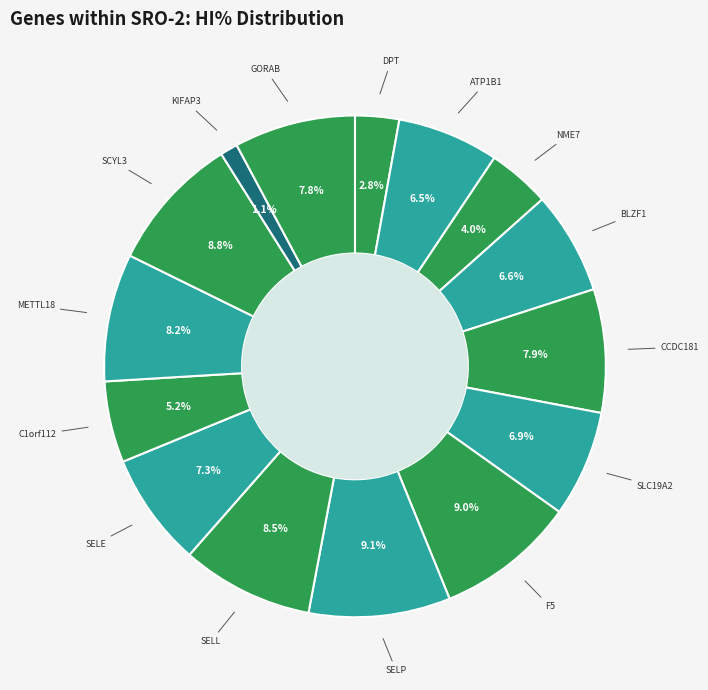

Count the number of slices in the pie.

15